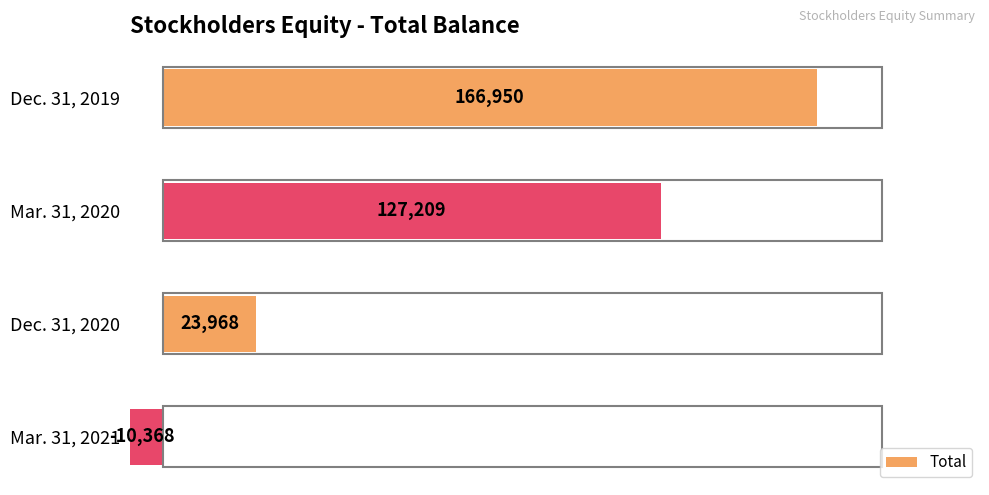

What is the greatest value displayed?

166950